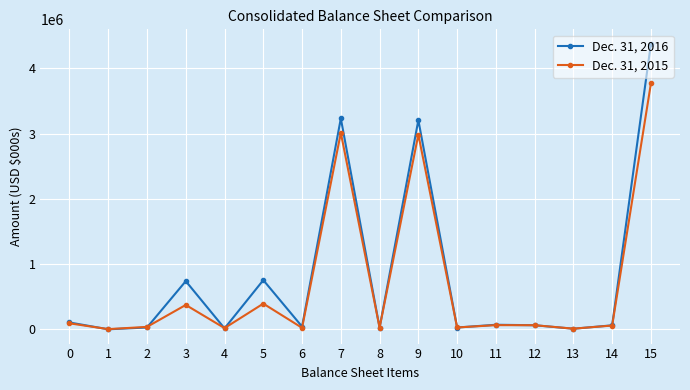

How many data points does each series have?

16